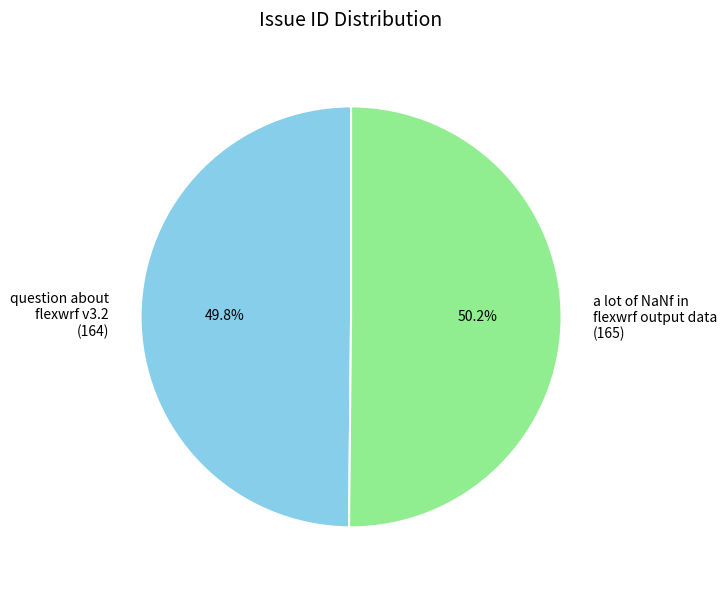

To the nearest percent, what portion does a lot of NaNf in flexwrf output data represent?

50%